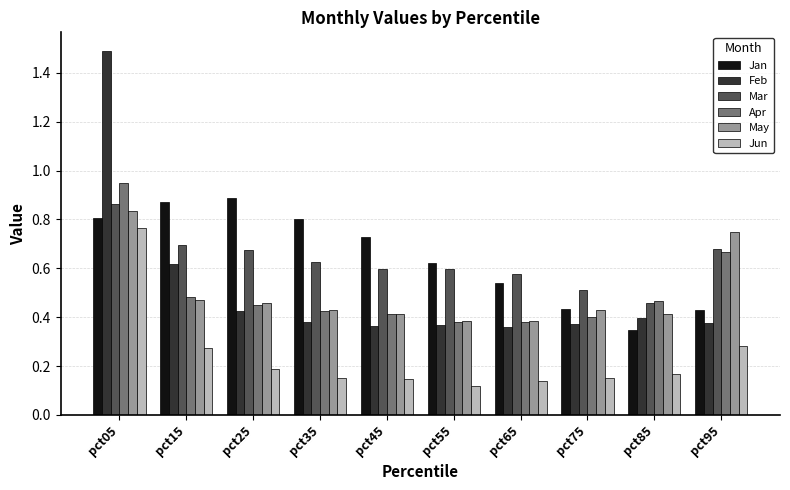

Rank the series at pct05 from lowest to highest value.

Jun, Jan, May, Mar, Apr, Feb